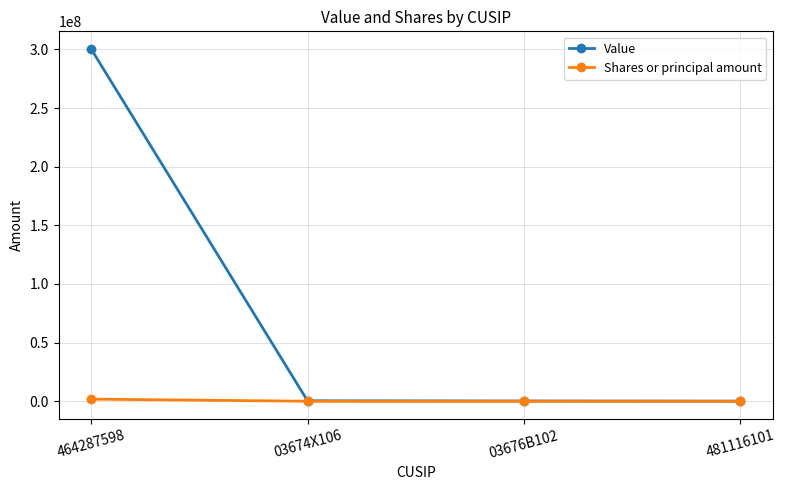

At how many categories does at least one series exceed 123986840?

1